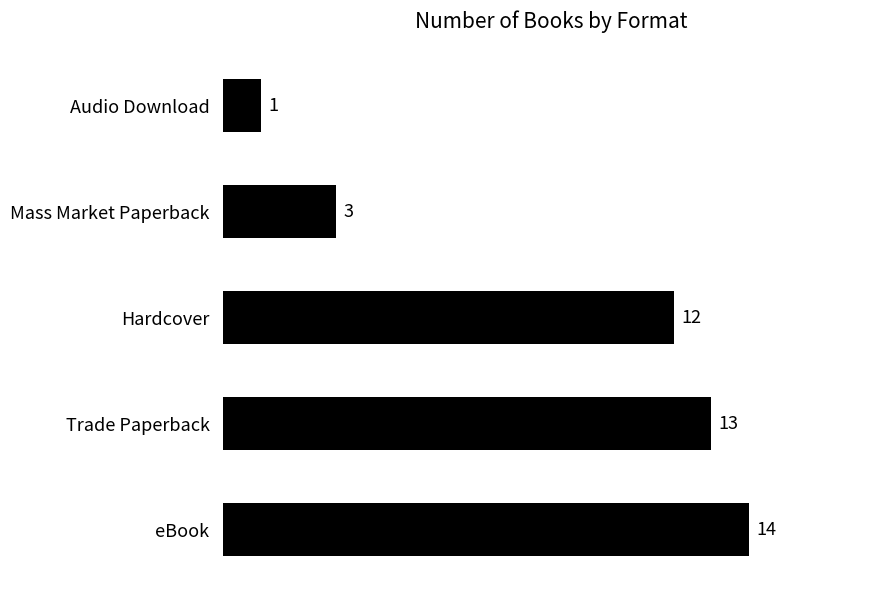

Is it true that the value at Trade Paperback is 9?

False